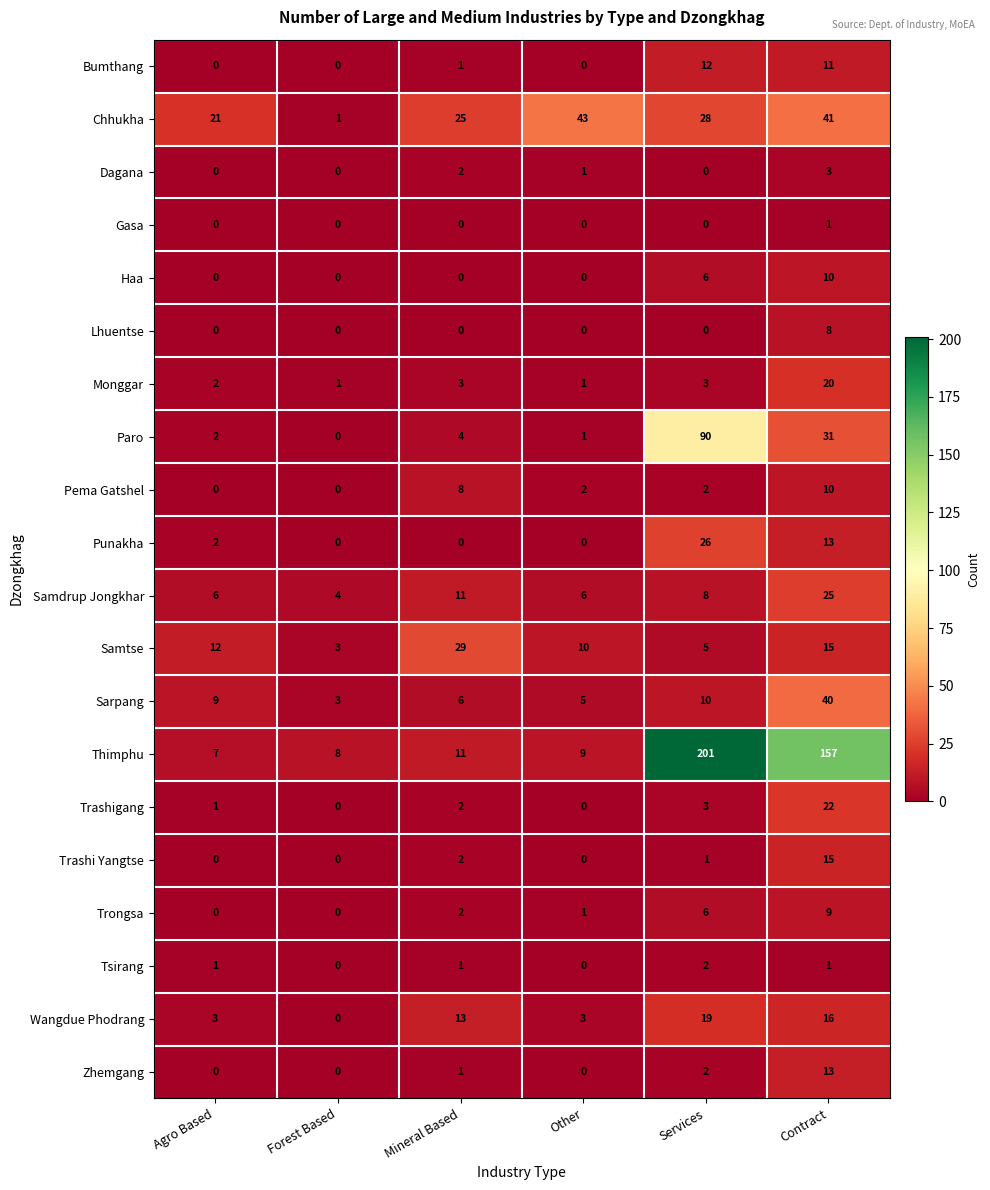

Which series has the largest total across all categories?

Thimphu